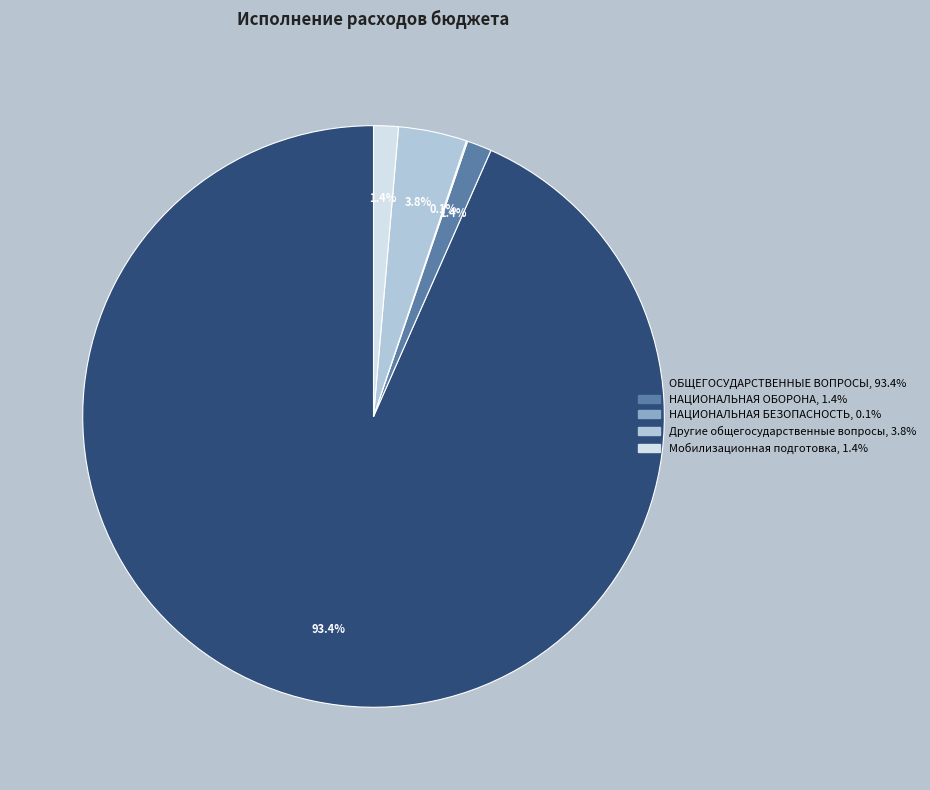

Which category accounts for the majority?

ОБЩЕГОСУДАРСТВЕННЫЕ ВОПРОСЫ